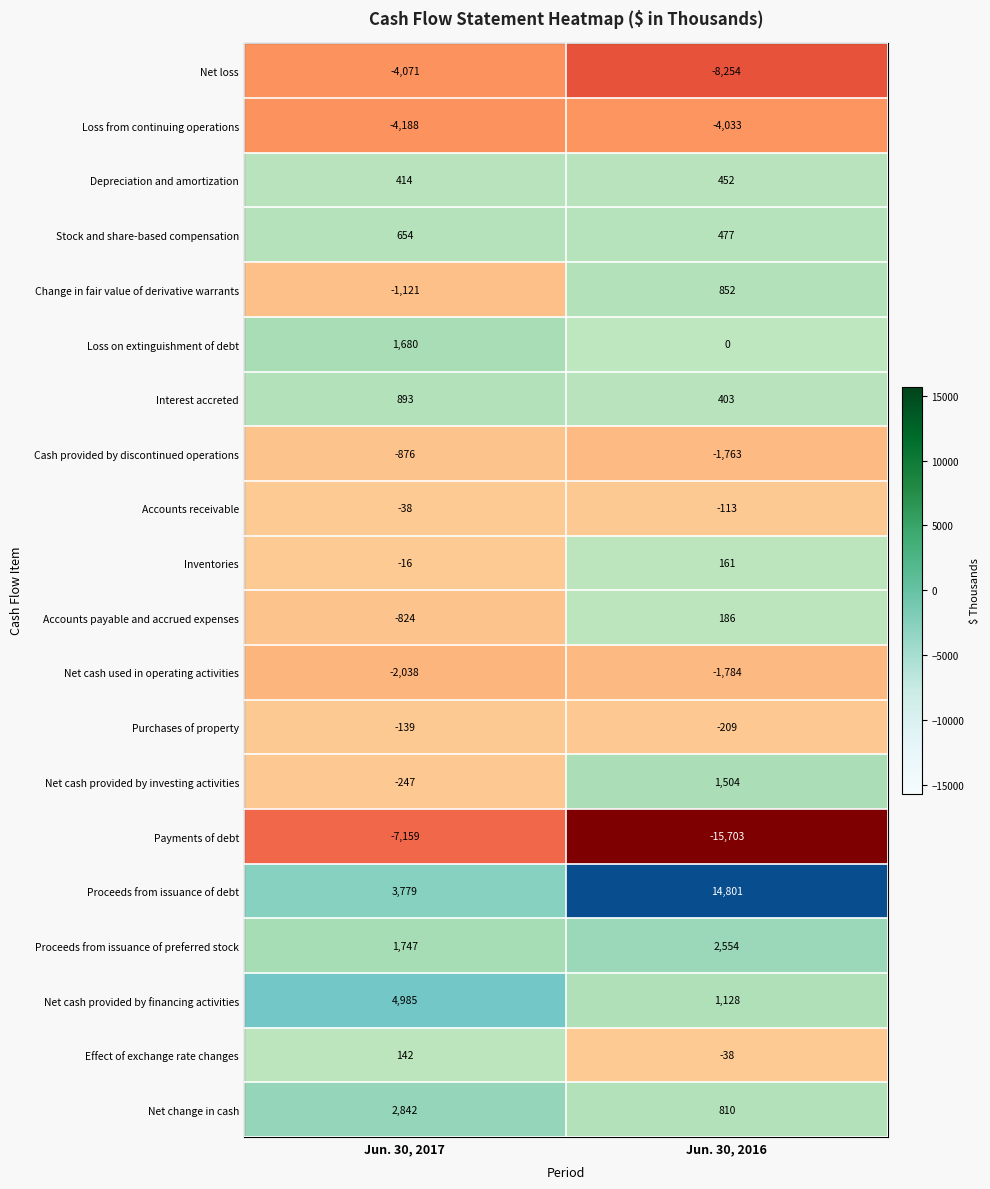

What is the total value across all series at Jun. 30, 2016?

-8569